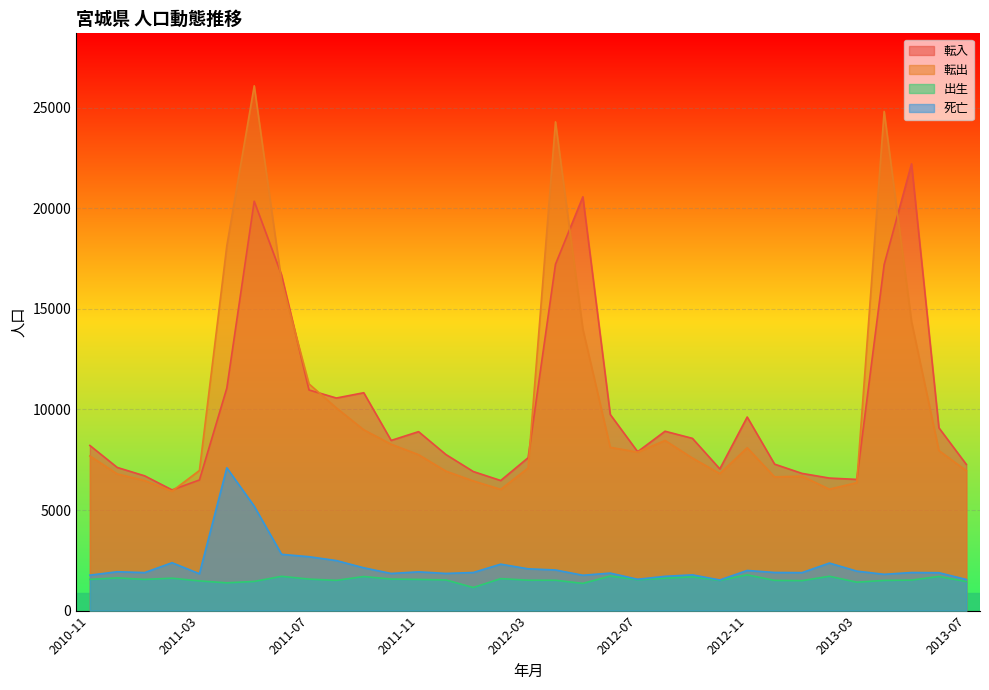

What are all the series names shown in the legend?

転入, 転出, 出生, 死亡